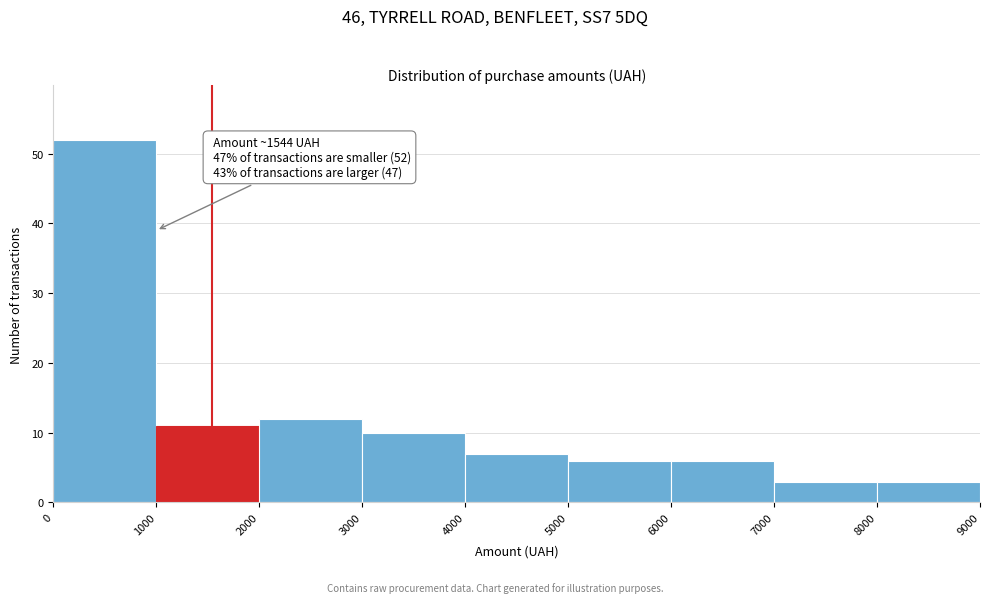

Which range on the x-axis has the tallest bar?

0 to 1000